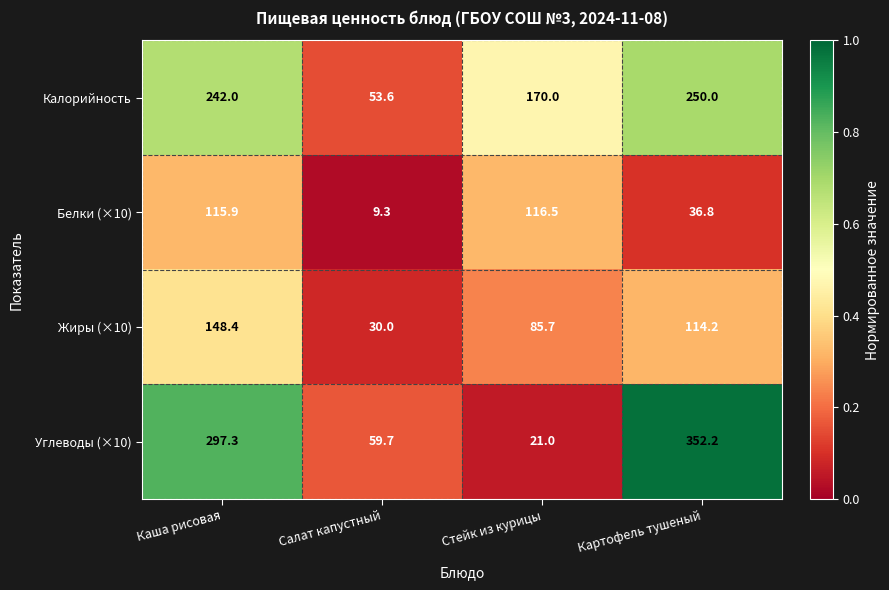

Reading right to left, what are all the values shown in this chart?

Калорийность: Картофель тушеный=250.0	Стейк из курицы=170.0	Салат капустный=53.6	Каша рисовая=242.0
Белки (×10): Картофель тушеный=36.8	Стейк из курицы=116.5	Салат капустный=9.3	Каша рисовая=115.9
Жиры (×10): Картофель тушеный=114.2	Стейк из курицы=85.7	Салат капустный=30.0	Каша рисовая=148.4
Углеводы (×10): Картофель тушеный=352.2	Стейк из курицы=21.0	Салат капустный=59.7	Каша рисовая=297.3